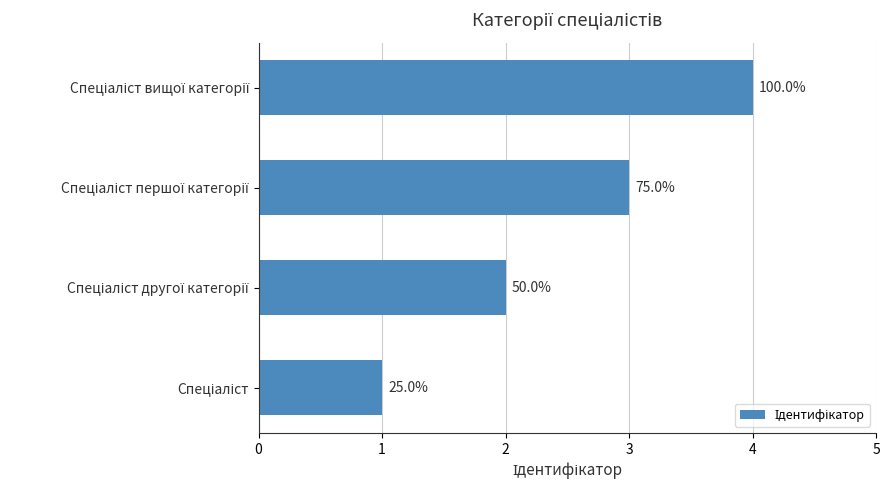

How many bars are there in total?

4